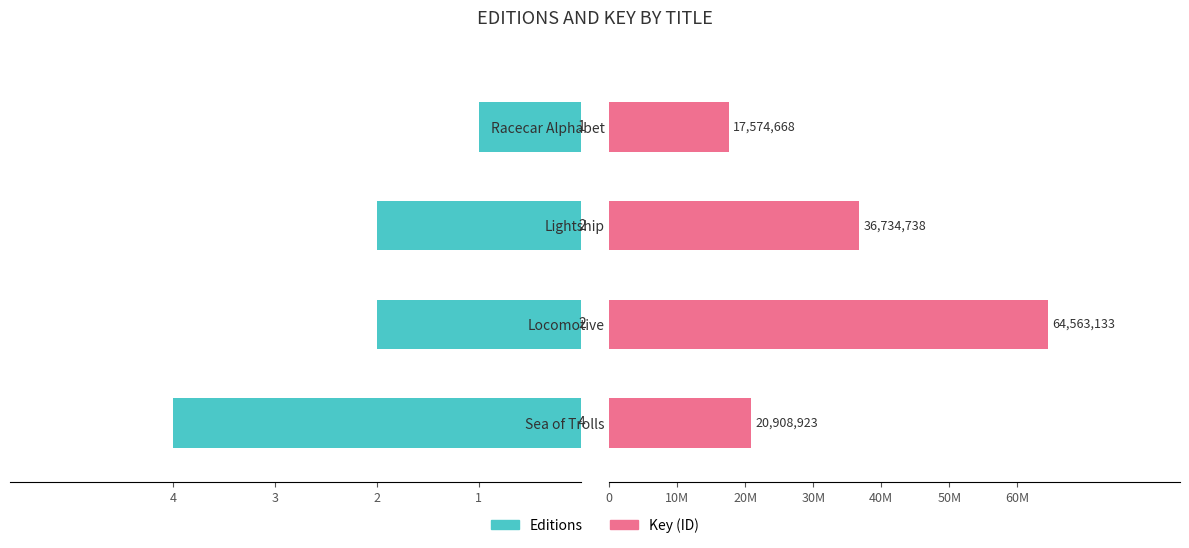

What is the average value of the Editions series?

2